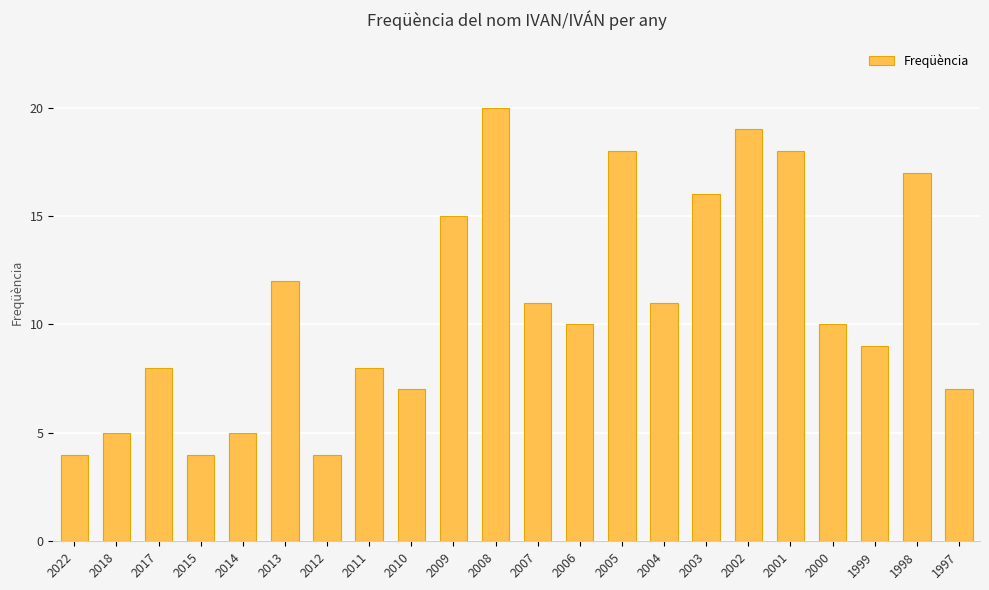

How many categories are shown in the chart?

22